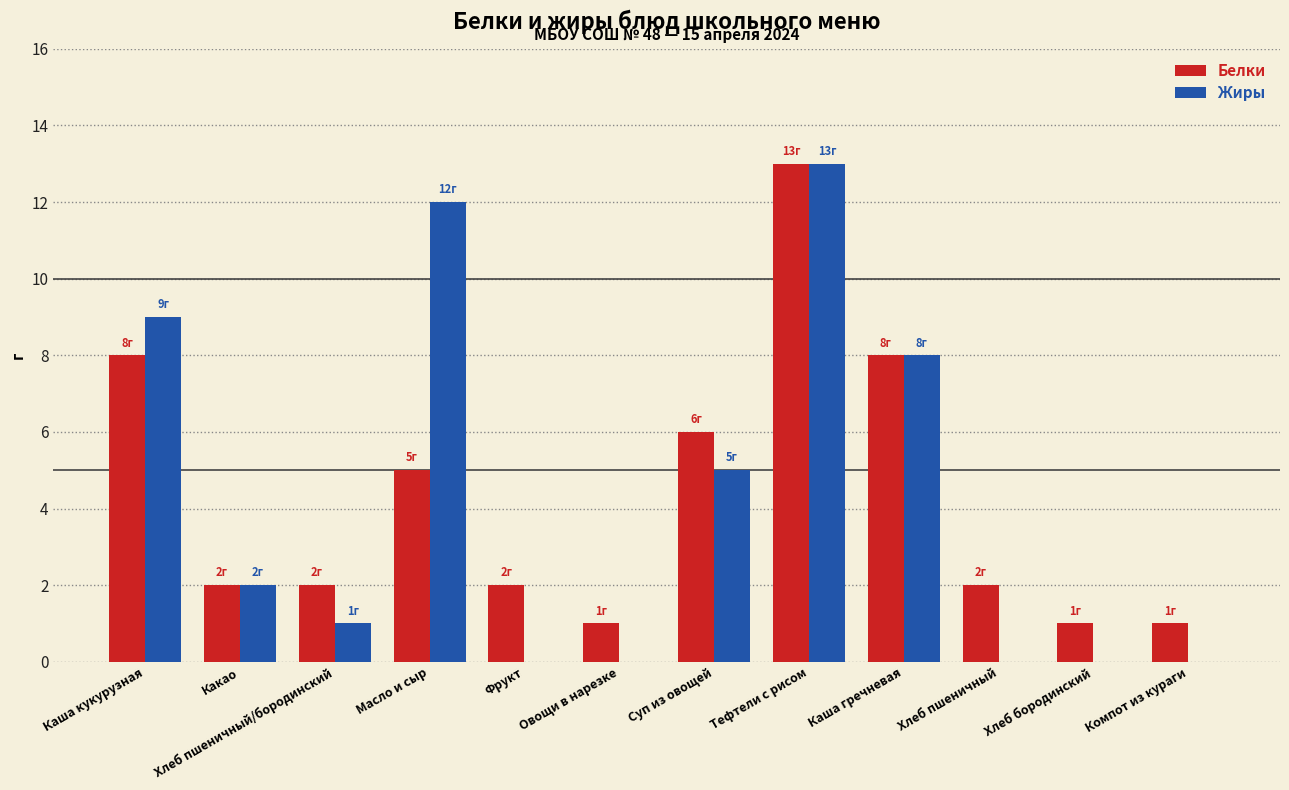

At which category is the sum across all series the highest?

Тефтели с рисом